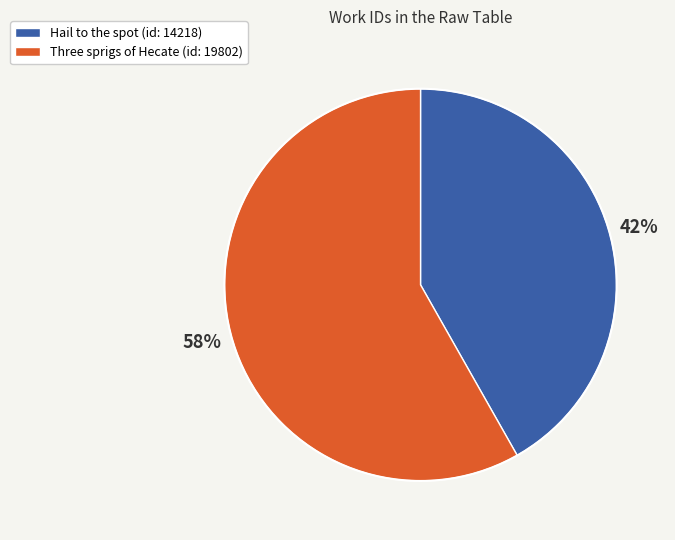

Do Three sprigs of Hecate (id: 19802) and Hail to the spot (id: 14218) together represent more than half of the pie?

Yes